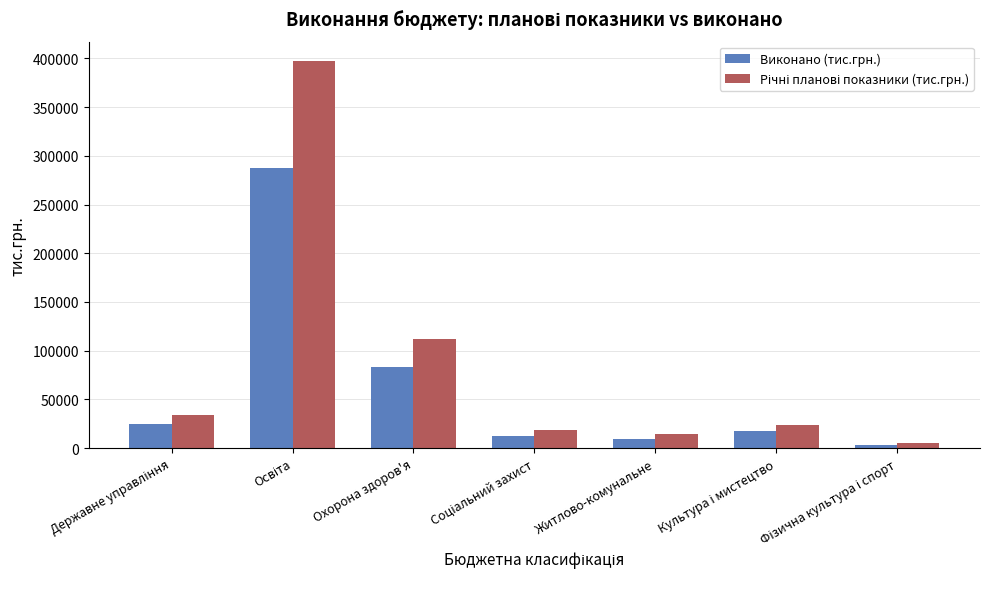

The value of Виконано (тис.грн.) at Охорона здоров'я is 83344.8. True or false?

True